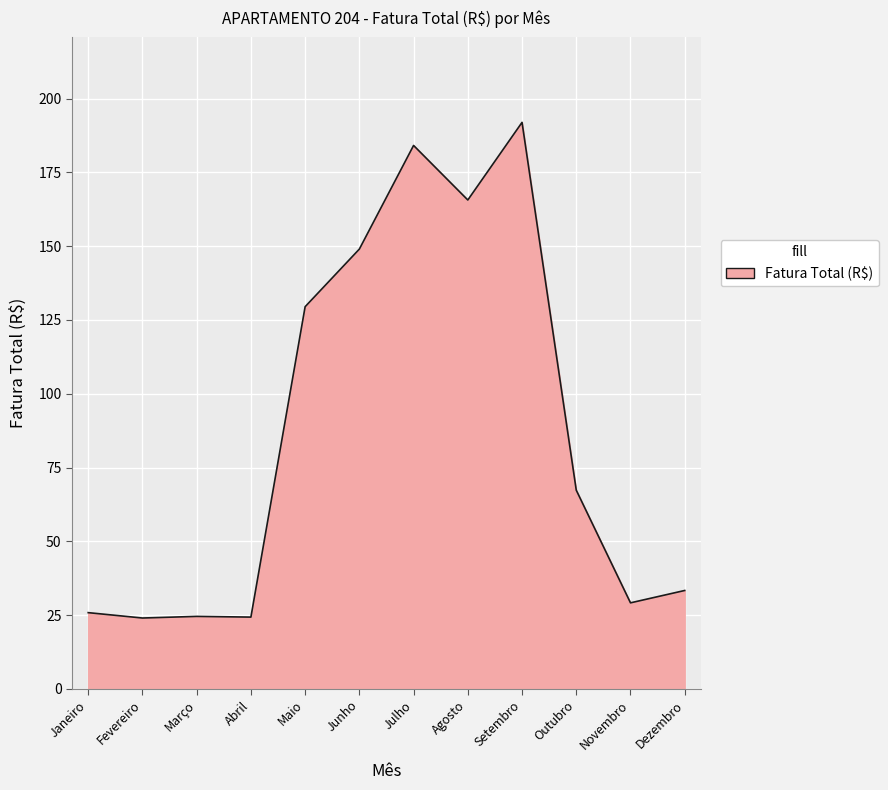

Where is the data nearest to the value 107?

Maio